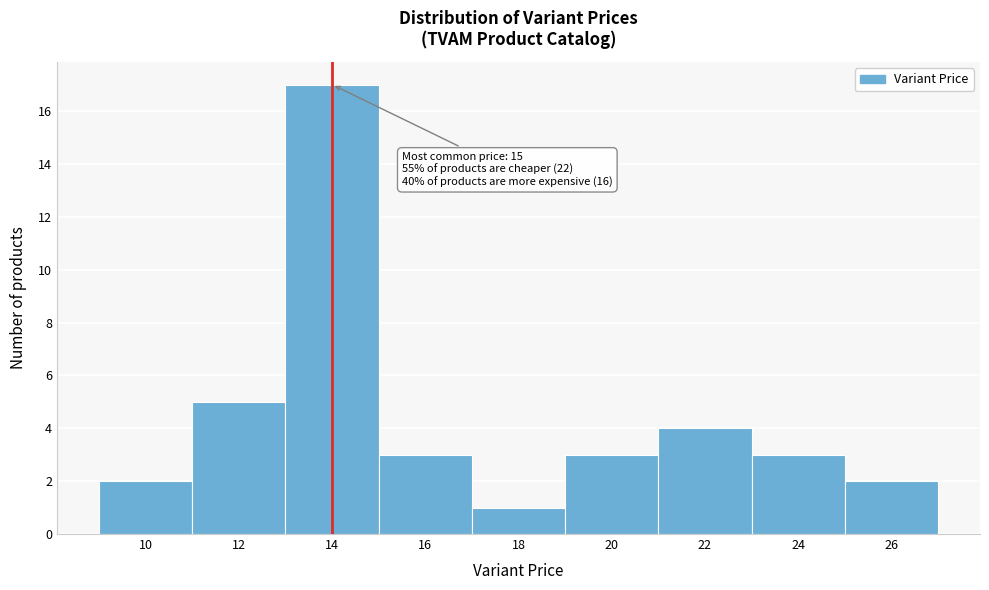

Reading left to right, list all the values displayed in this chart.

2	5	17	3	1	3	4	3	2